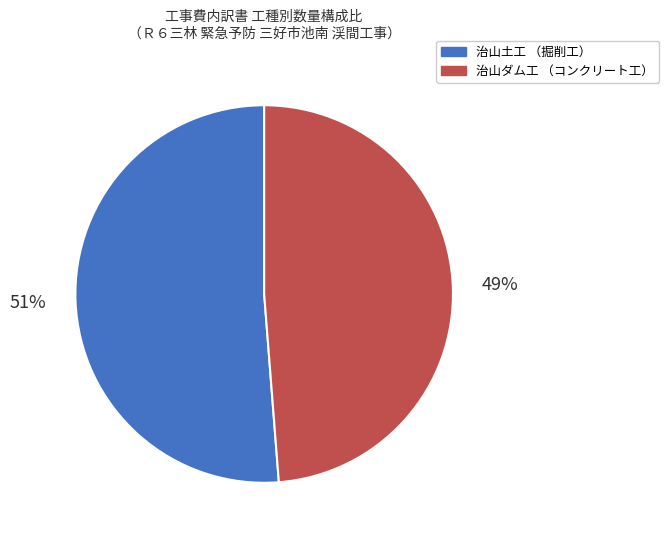

To the nearest percent, what is the difference between the largest and smallest slice percentages?

2%